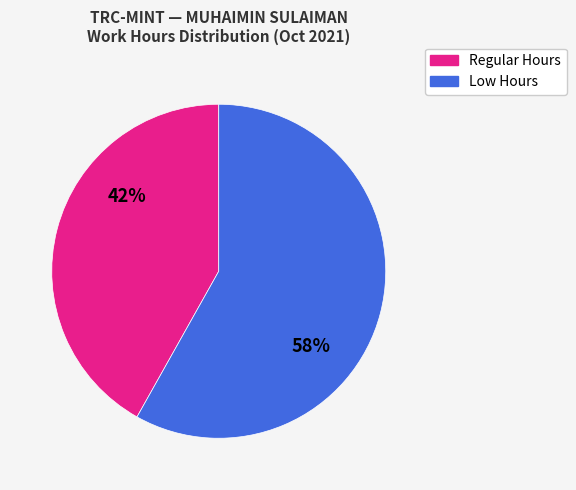

To the nearest percent, what is the combined percentage of Low Hours and Regular Hours?

100%